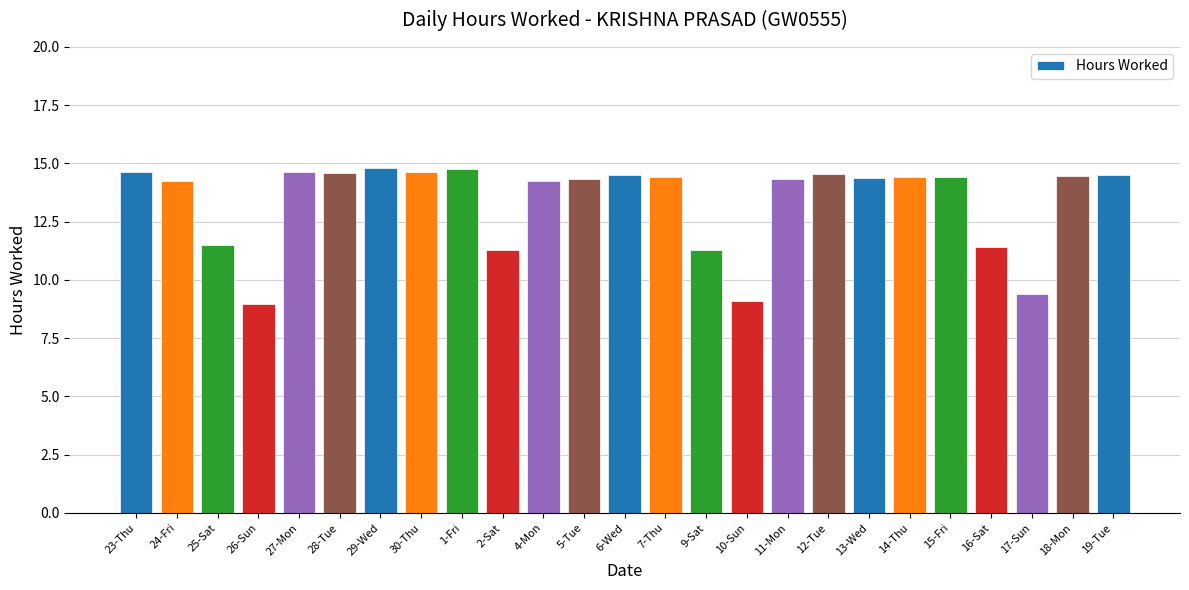

True or false: the data shows 5.4 at 25-Sat.

False